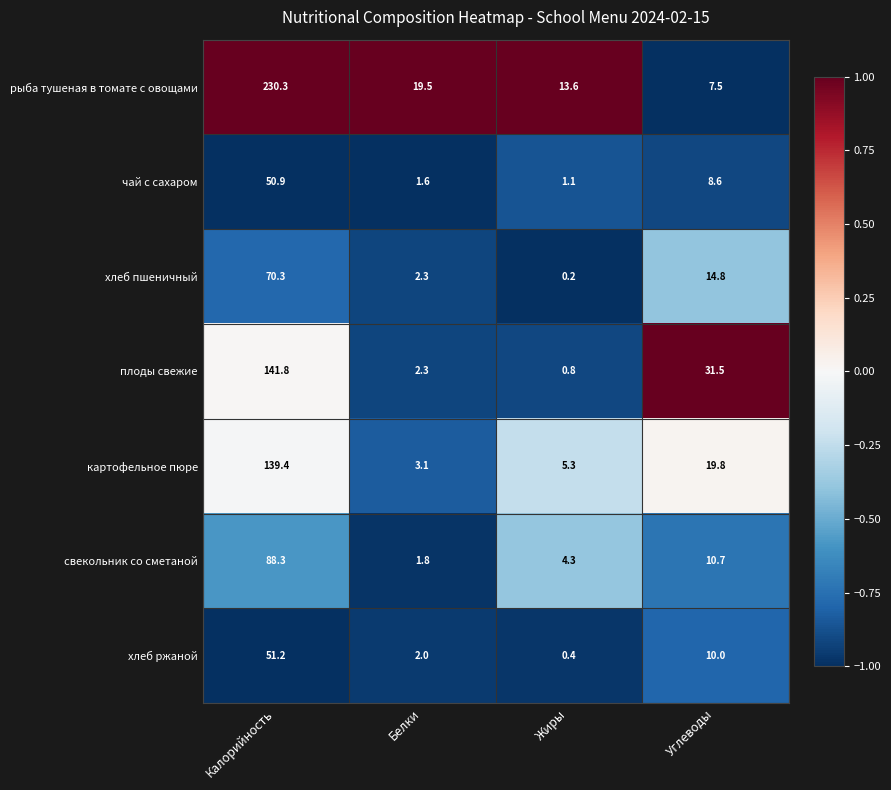

At which category is the sum across all series the highest?

Калорийность